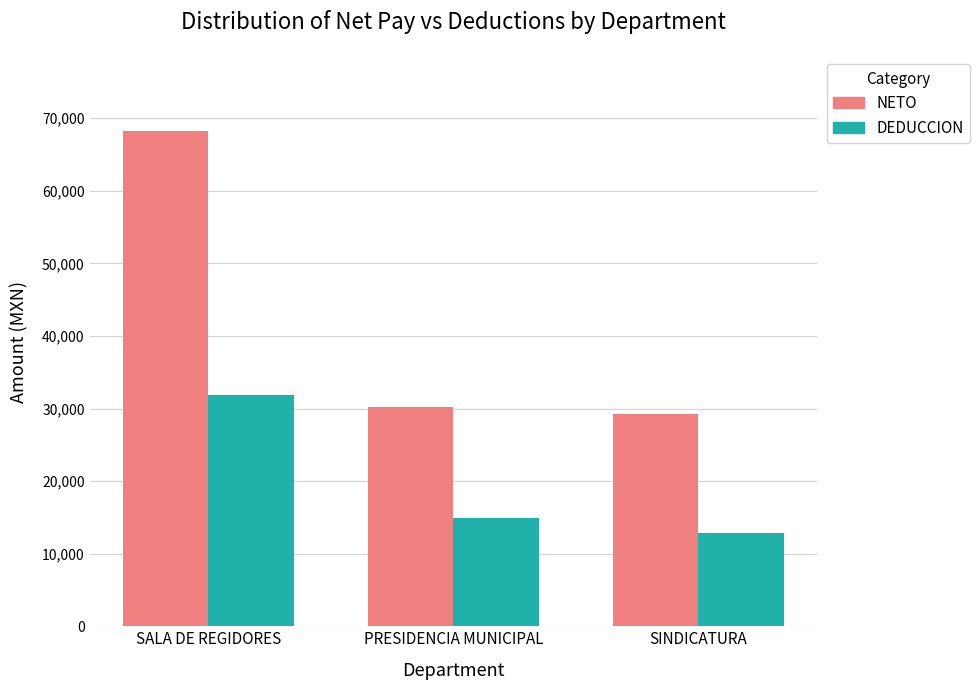

At which label does DEDUCCION first exceed 14890?

SALA DE REGIDORES